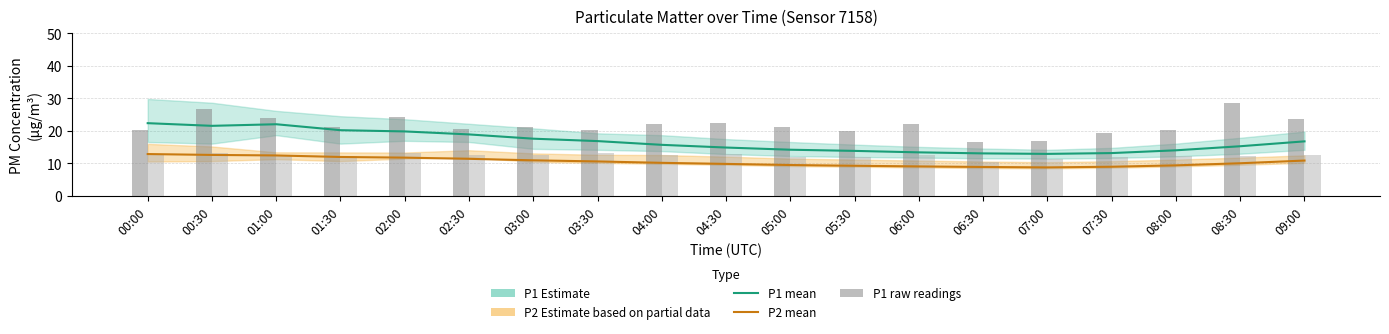

True or false: P2 (PM2.5 mean) has a value of 10.9 at 09:00.

True